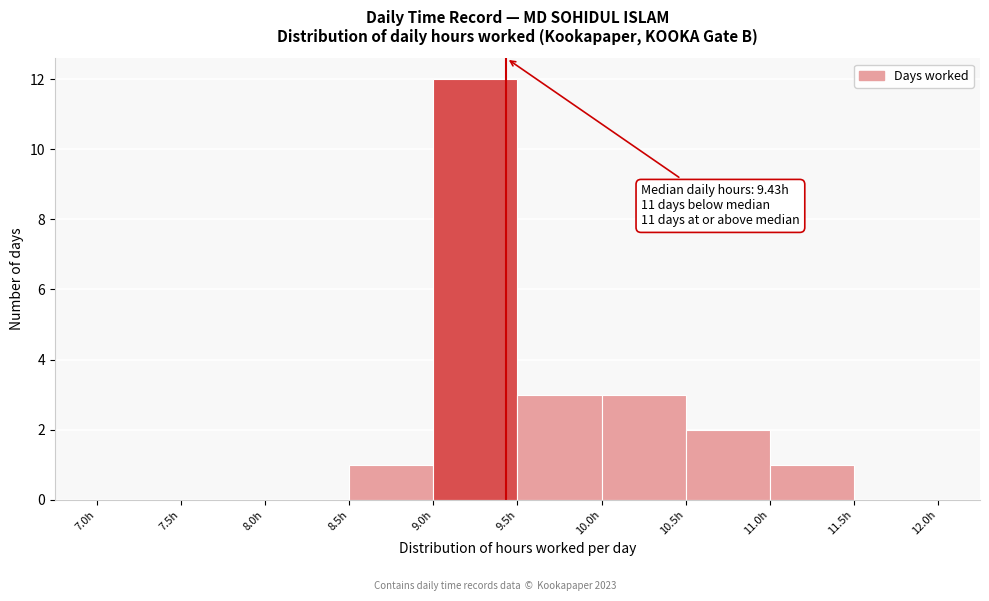

Which range on the x-axis has the tallest bar?

9.0 to 9.5